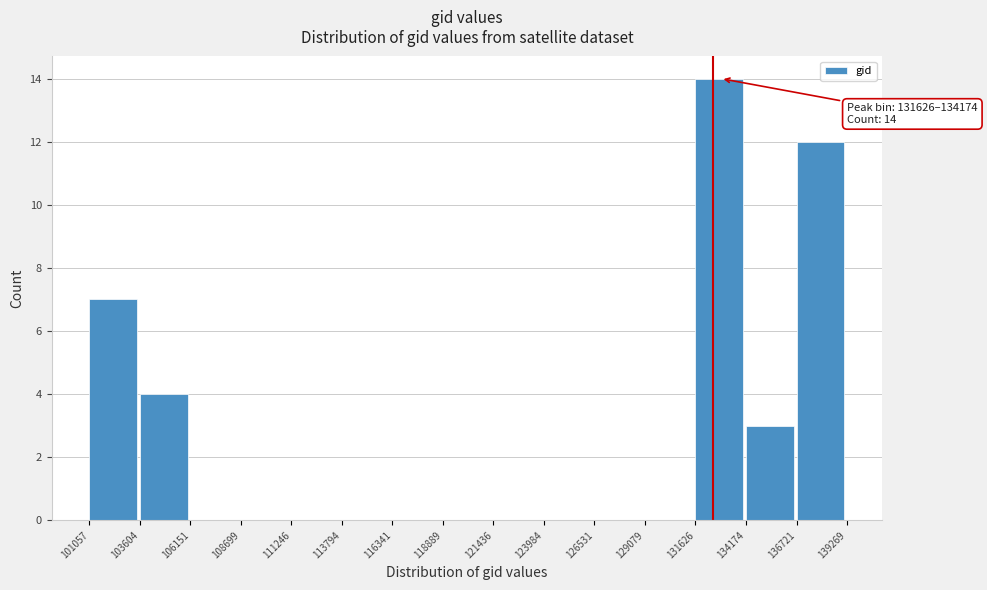

Which range on the x-axis has the tallest bar?

131626 to 134174